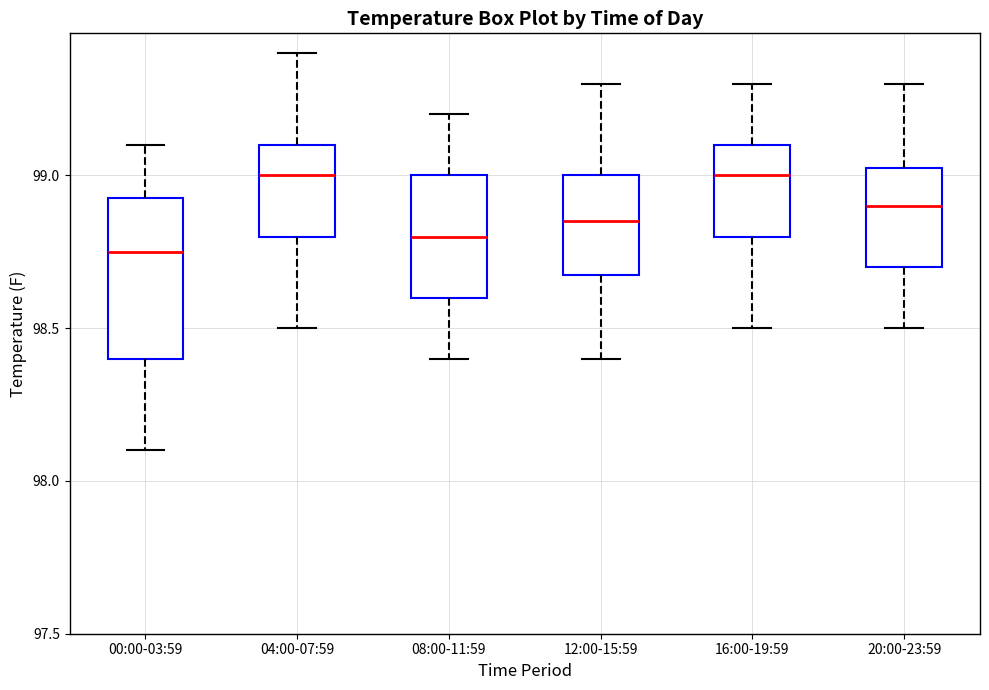

Reading left to right, read every box against the y-axis: the position of its median line, the range the box covers, and the ends of its whiskers. The values are not printed on the chart, so give them approximately, as read against the axis.

00:00-03:59: median 98.75, box 98.40 to 98.95, whiskers 98.10 to 99.10
04:00-07:59: median 99.00, box 98.80 to 99.10, whiskers 98.50 to 99.40
08:00-11:59: median 98.80, box 98.60 to 99.00, whiskers 98.40 to 99.20
12:00-15:59: median 98.85, box 98.70 to 99.00, whiskers 98.40 to 99.30
16:00-19:59: median 99.00, box 98.80 to 99.10, whiskers 98.50 to 99.30
20:00-23:59: median 98.90, box 98.70 to 99.05, whiskers 98.50 to 99.30